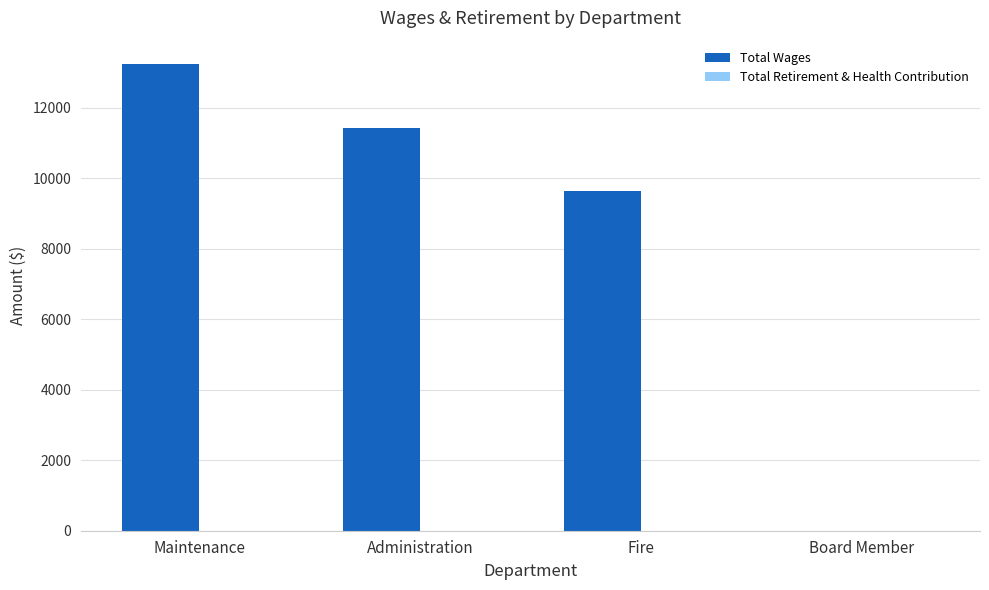

Reading left to right, extract all data points from this chart.

Maintenance=13241	Administration=11421	Fire=9647	Board Member=0